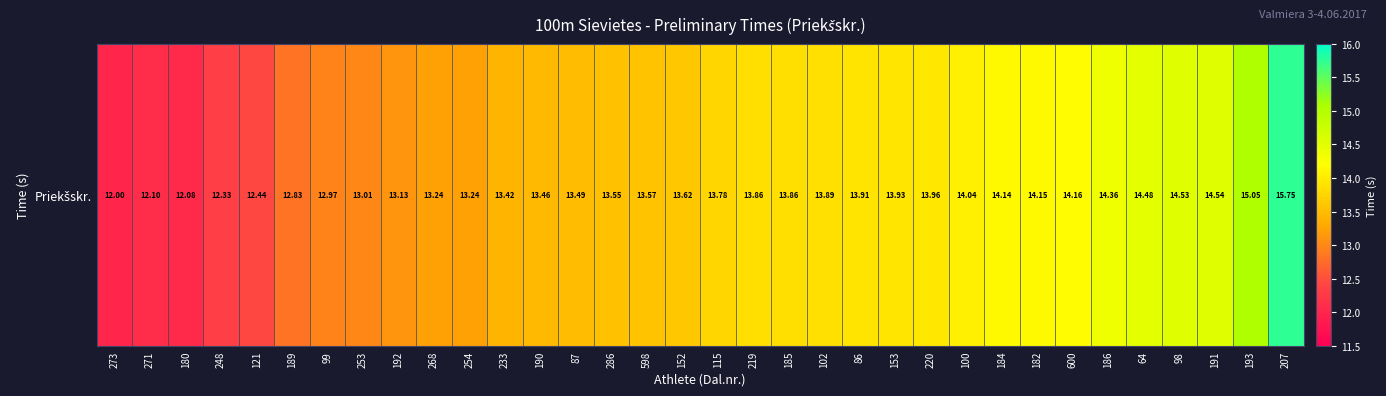

How many series are shown in this chart?

1